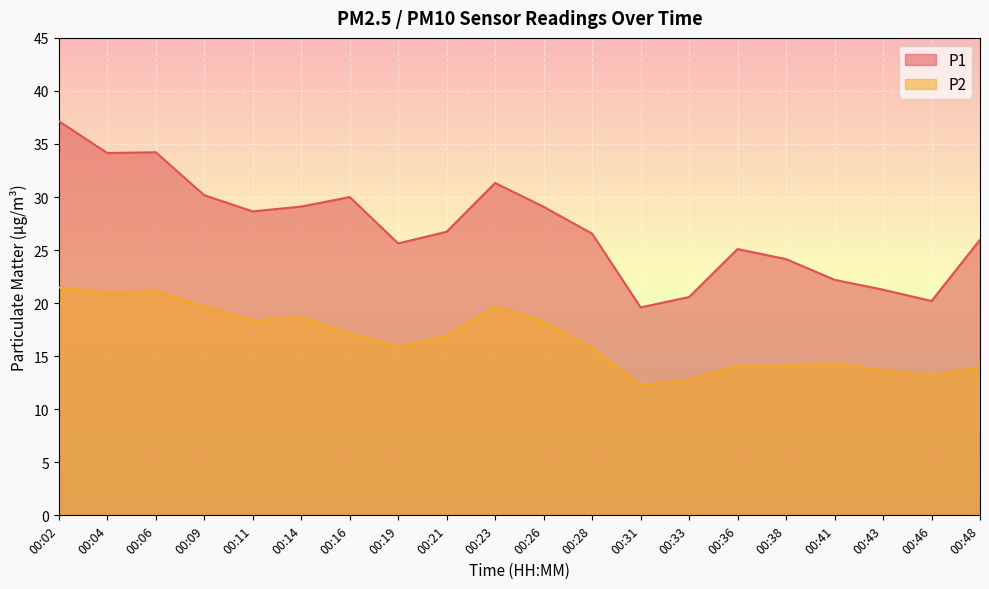

Between 00:14 and 00:43, which series saw the biggest shift?

P1